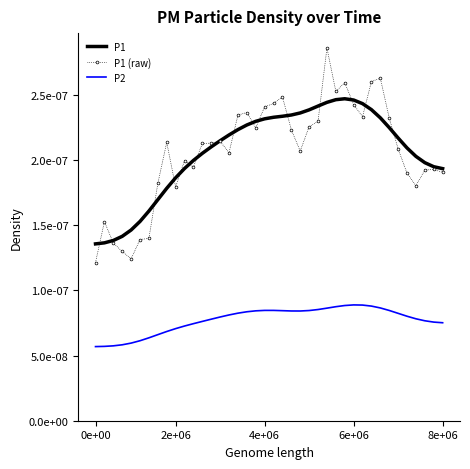

What are all the series names shown in the legend?

P1, P1 (raw), P2